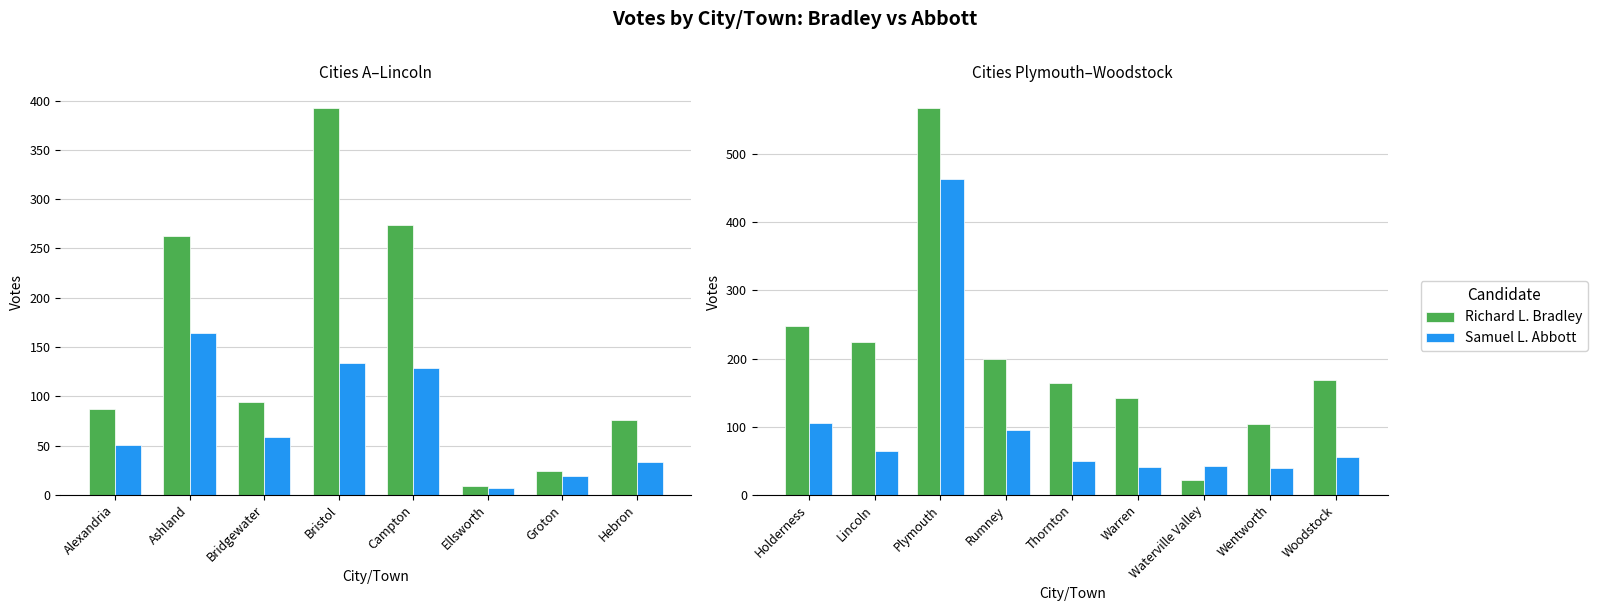

What is the value of the Samuel L. Abbott bar at the 8th from the left?

40